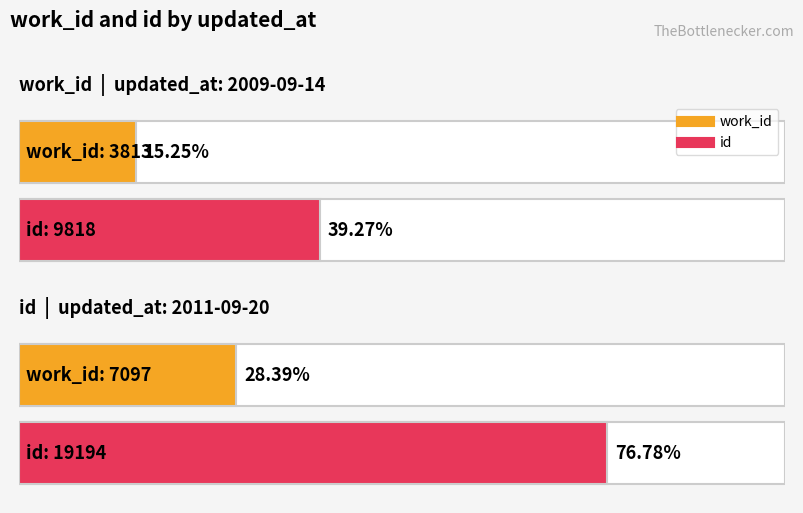

Is this an area chart (filled region under the line)?

No